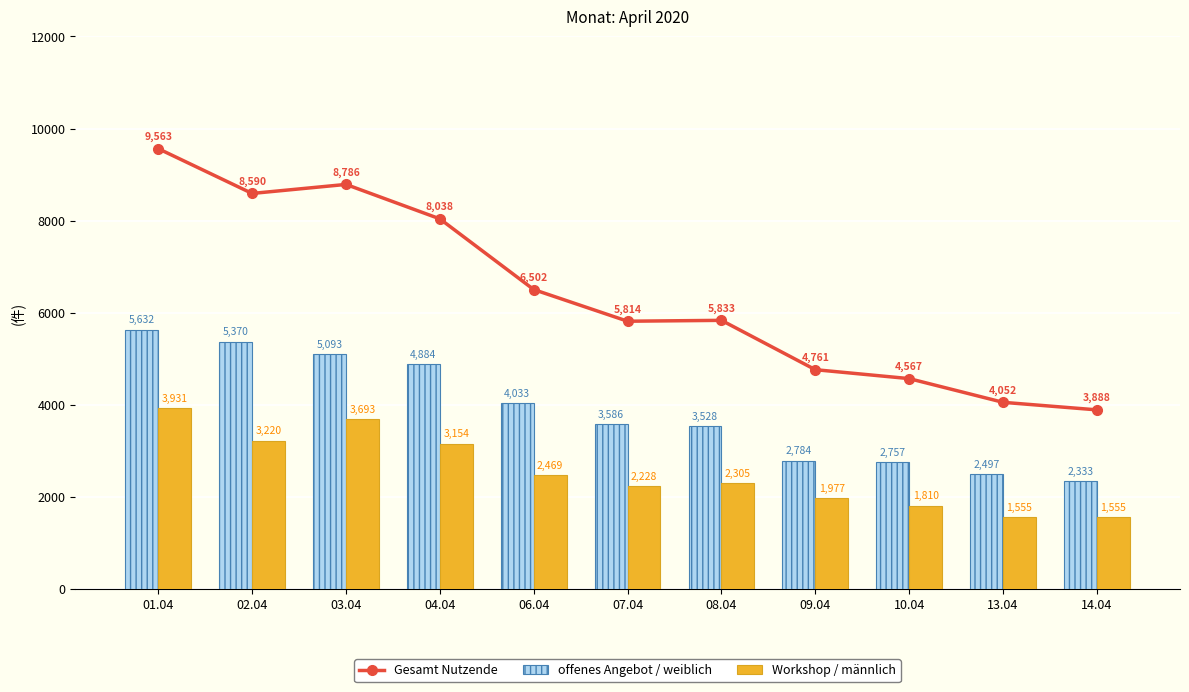

What is the difference between the highest and lowest values at 13.04?

2497